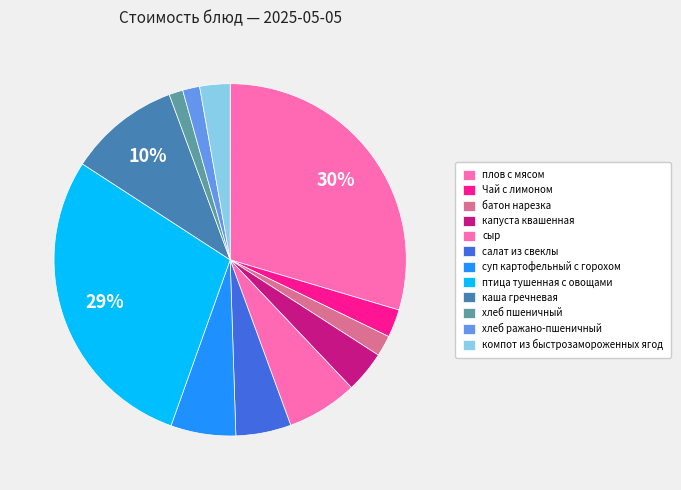

To the nearest percent, what percentage of the pie is суп картофельный с горохом?

6%